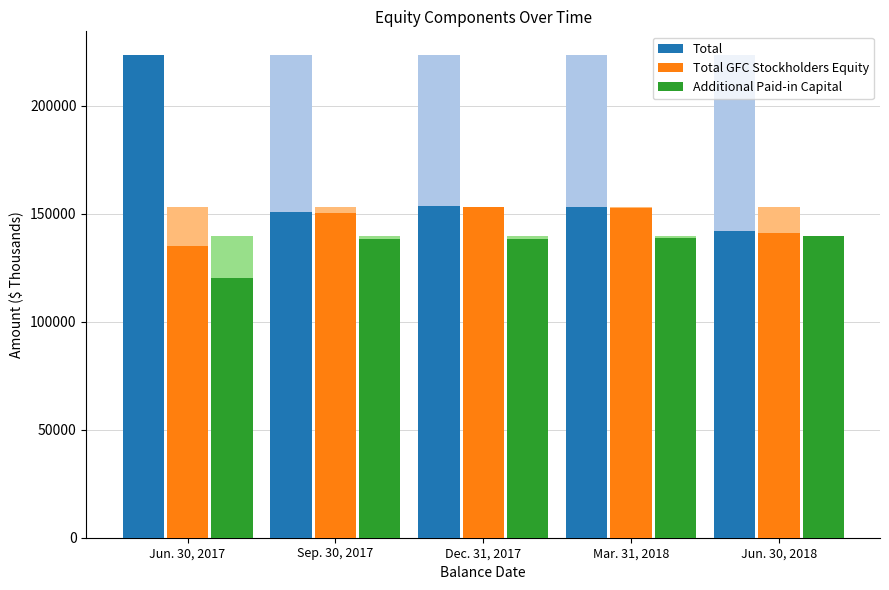

How many values in the Total series exceed 153173?

2